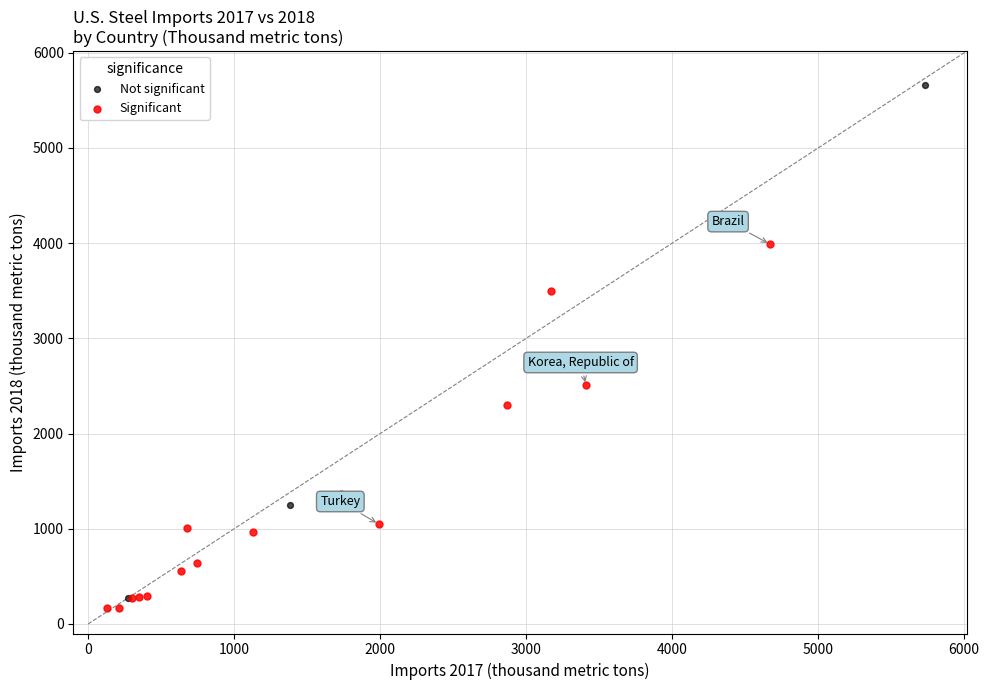

Which series has the widest spread of Y values?

Not significant